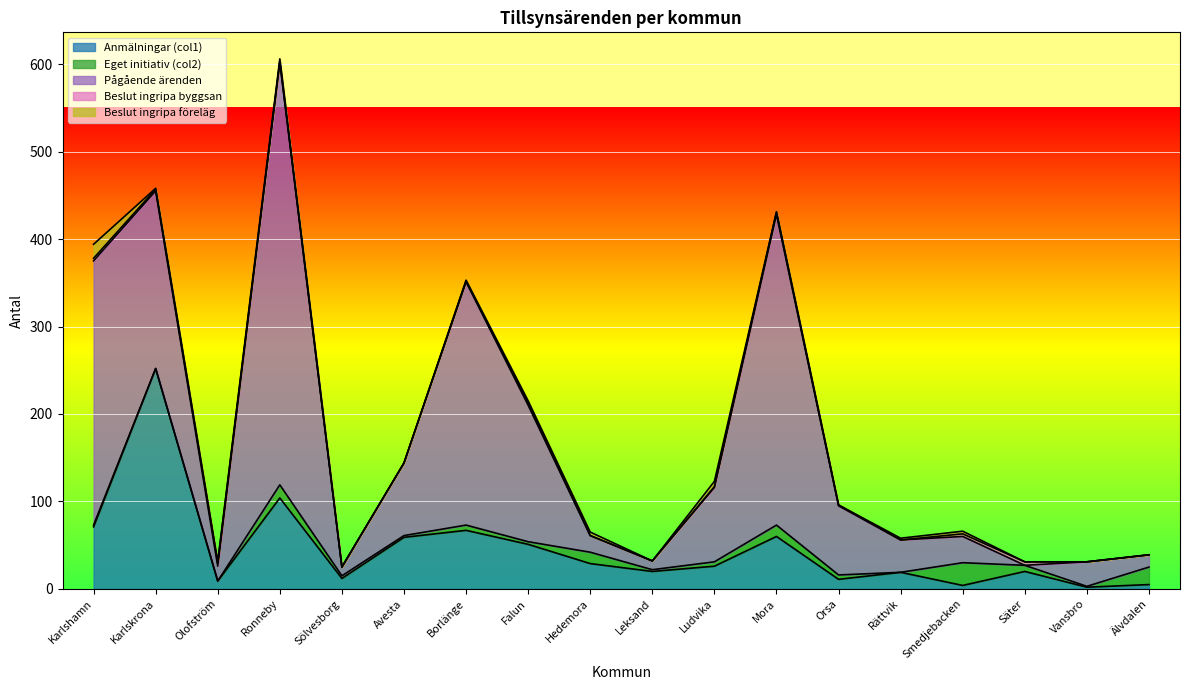

What are all the series names shown in the legend?

Anmälningar (col1), Eget initiativ (col2), Pågående ärenden, Beslut ingripa byggsan, Beslut ingripa föreläg